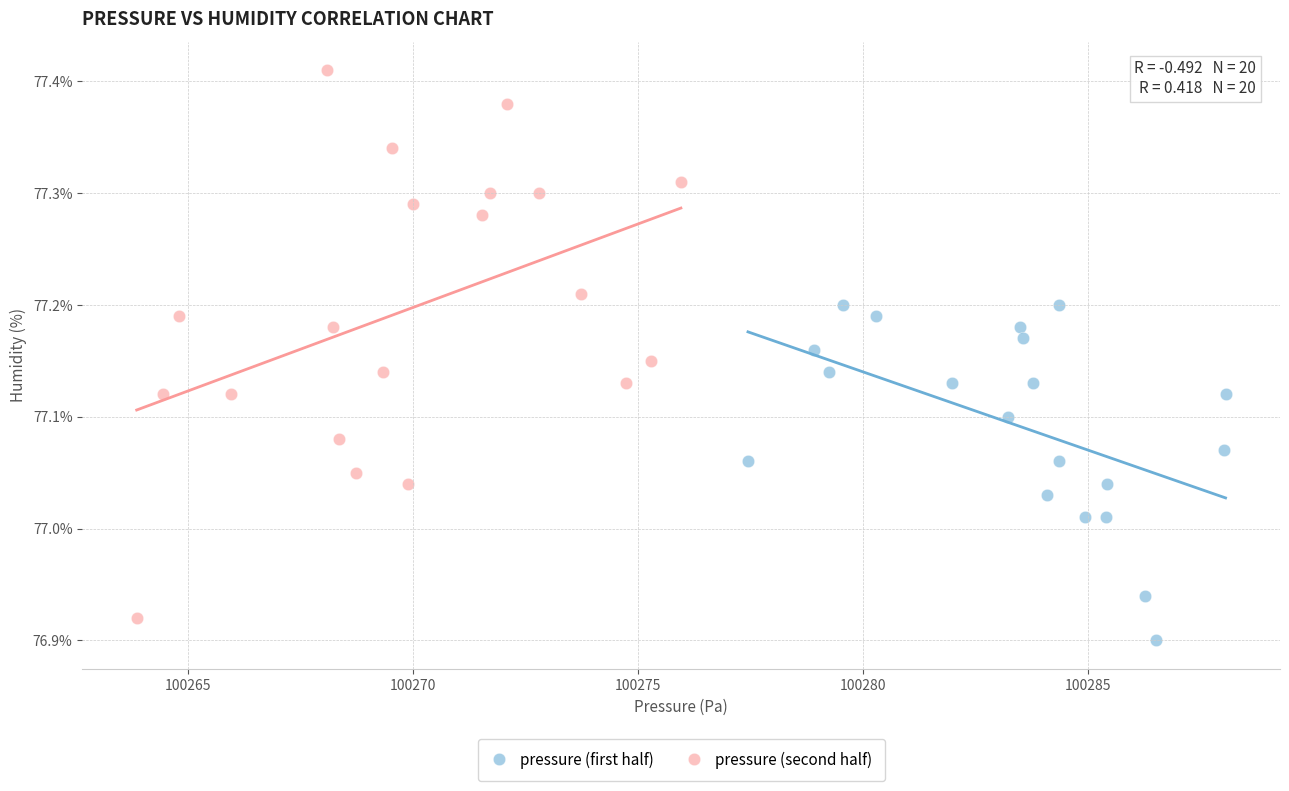

Which series has the largest Y range (max minus min)?

pressure (second half)